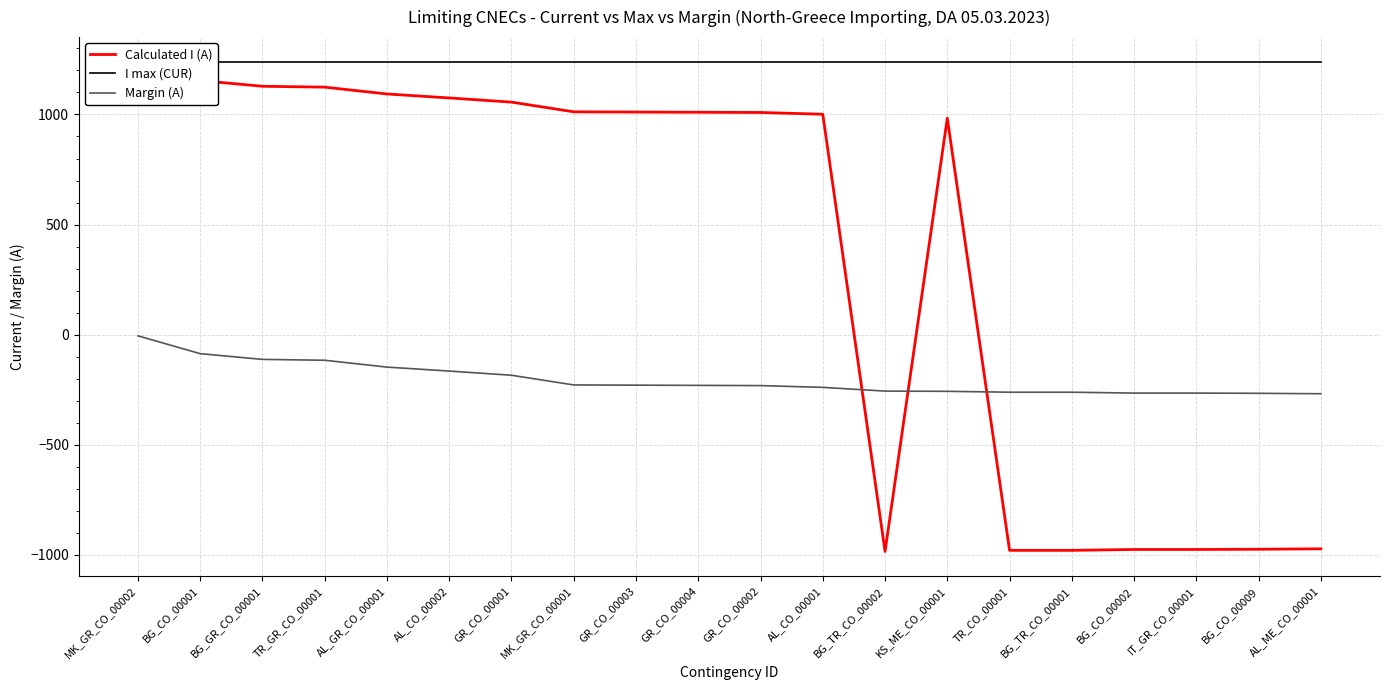

Is this an area chart (filled region under the line)?

No